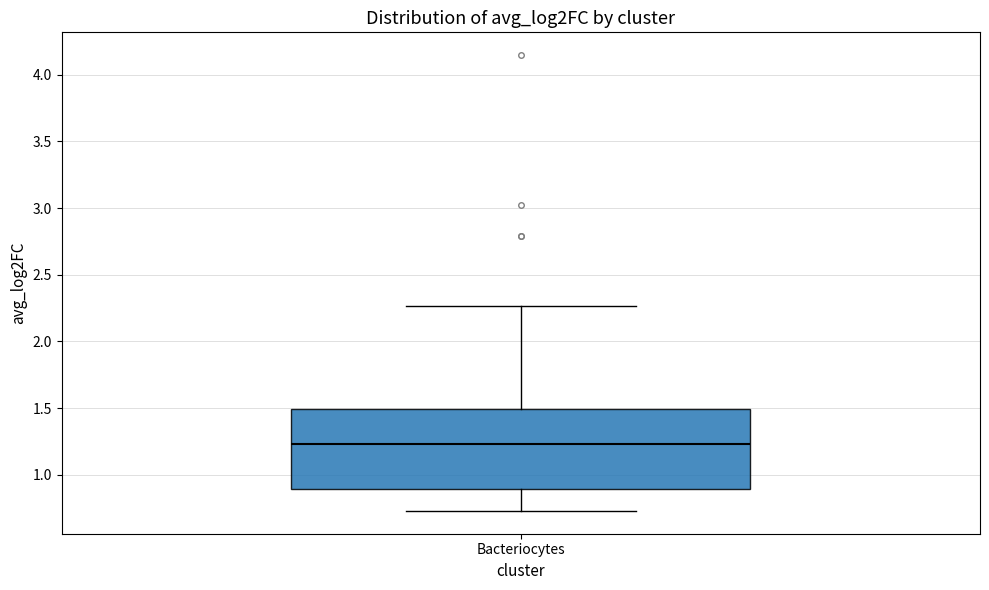

Transcribe this box plot: give where the median line is, the range the box spans, and where the two whiskers end, as read against the y-axis. The values are not printed on the chart, so give them approximately, as read against the axis.

median 1.25, box 0.90 to 1.50, whiskers 0.75 to 2.25